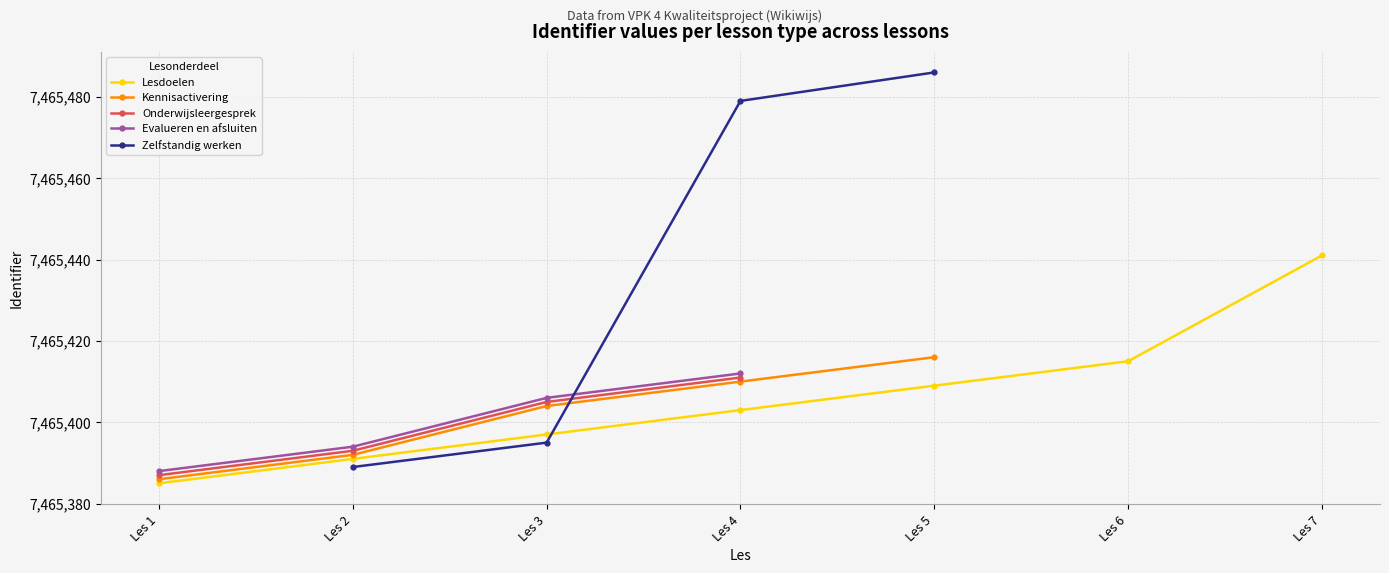

True or false: Lesdoelen has more than 1 points higher than both neighbors.

False